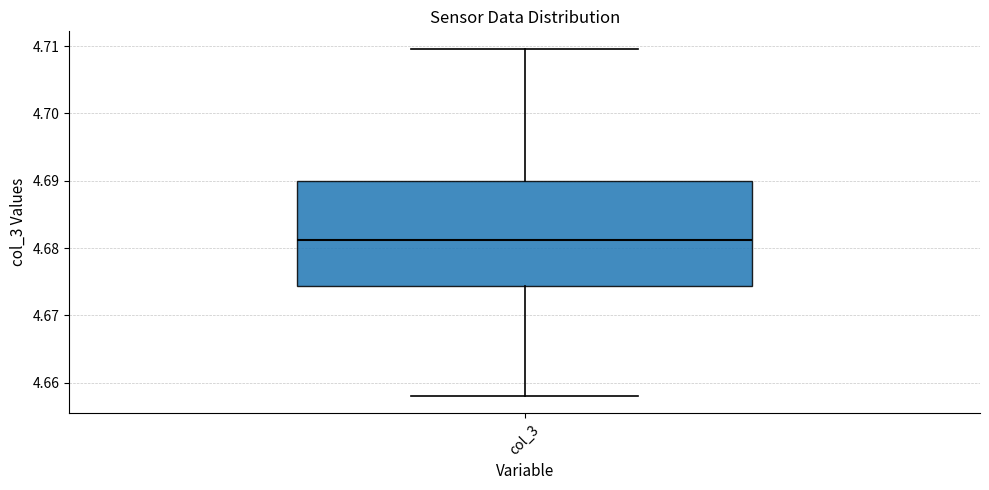

Transcribe this box plot: give where the median line is, the range the box spans, and where the two whiskers end, as read against the y-axis. The values are not printed on the chart, so give them approximately, as read against the axis.

median 4.681, box 4.674 to 4.690, whiskers 4.658 to 4.710